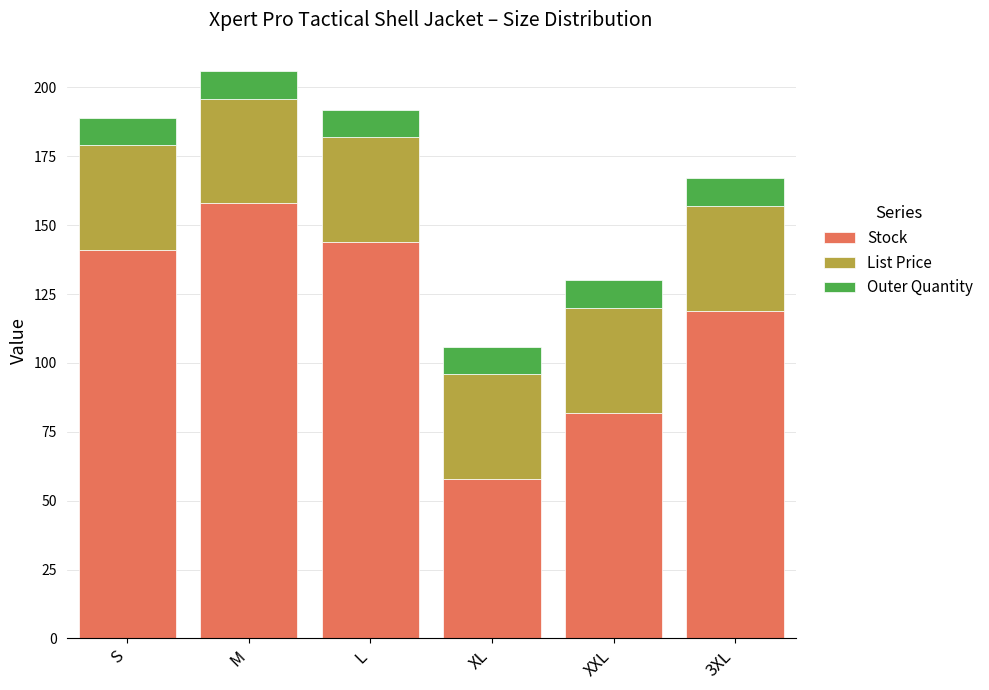

Which category has the highest value in the Stock series?

M